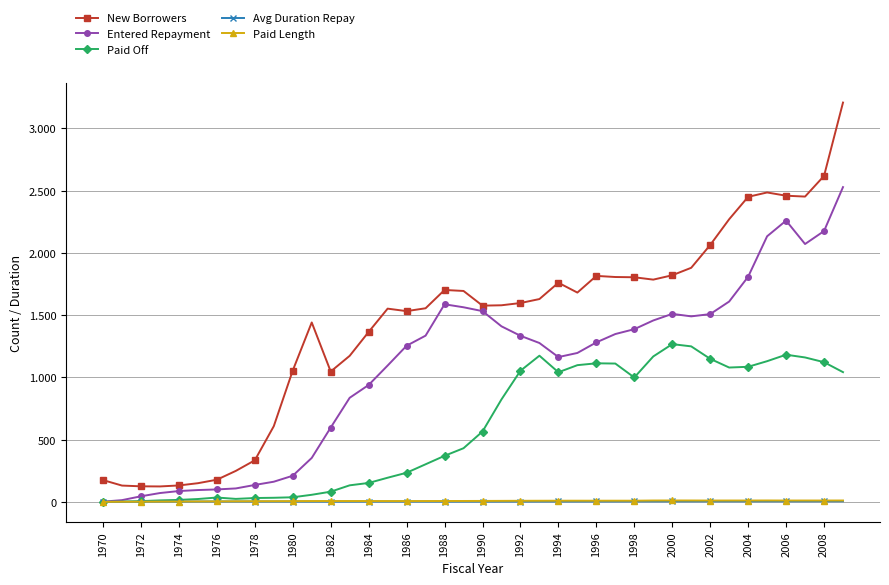

True or false: Paid Off and Avg Duration Repay cross at least once.

False